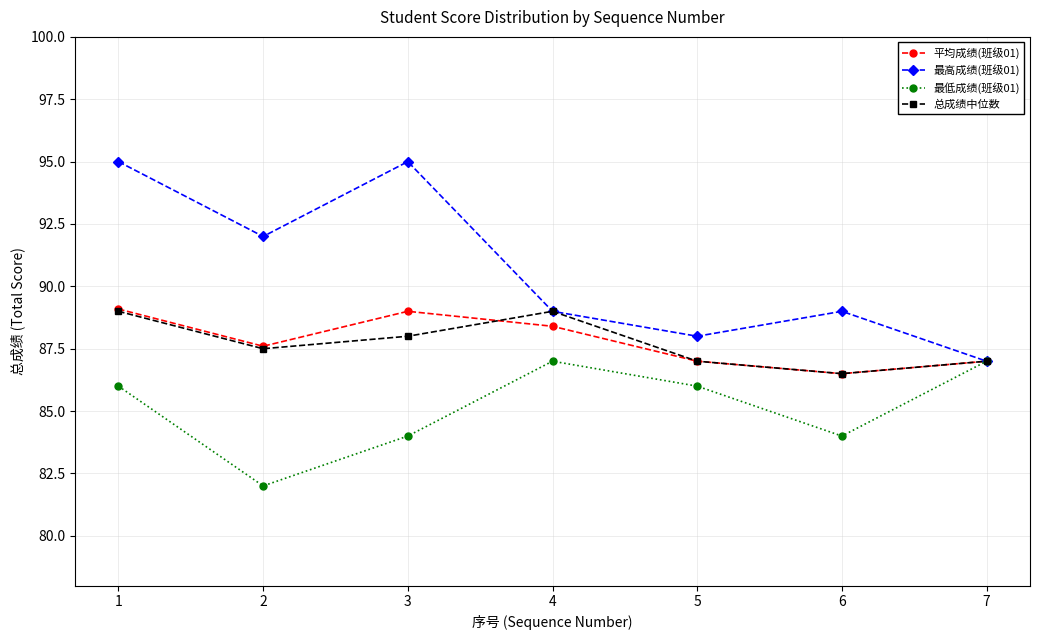

How many series are shown in this chart?

4